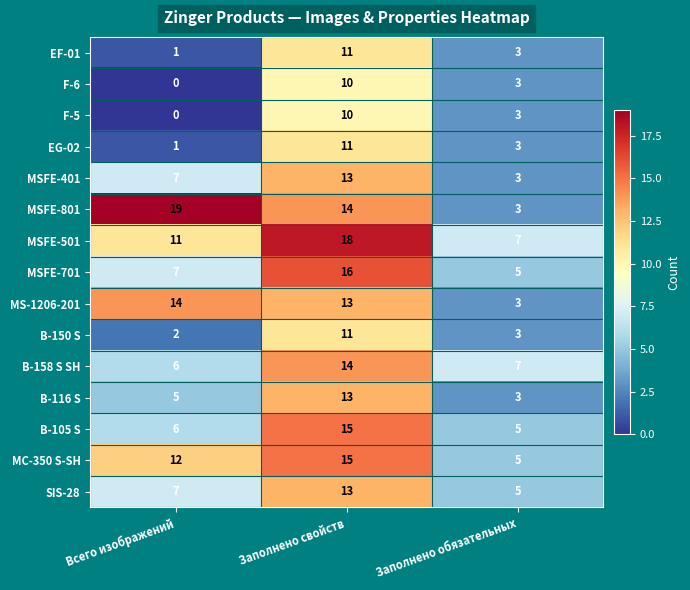

How many series are shown in this chart?

15